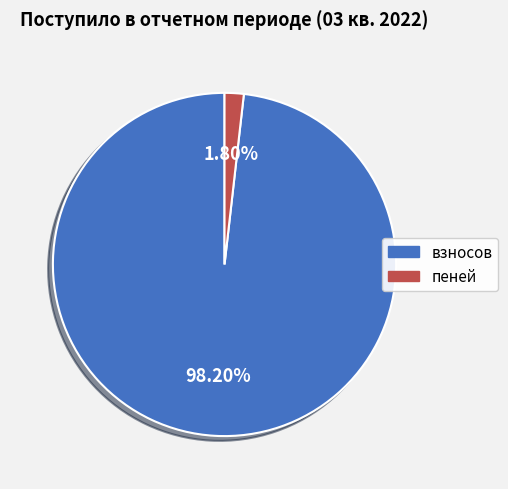

To the nearest percent, what is the difference between the largest and smallest slice percentages?

96%